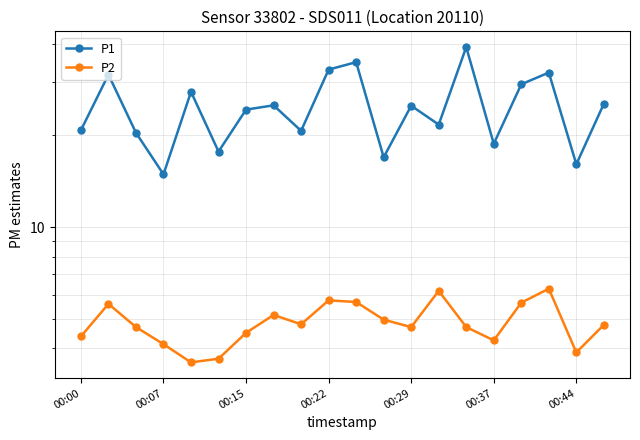

How many data points in P2 are less than 4?

3